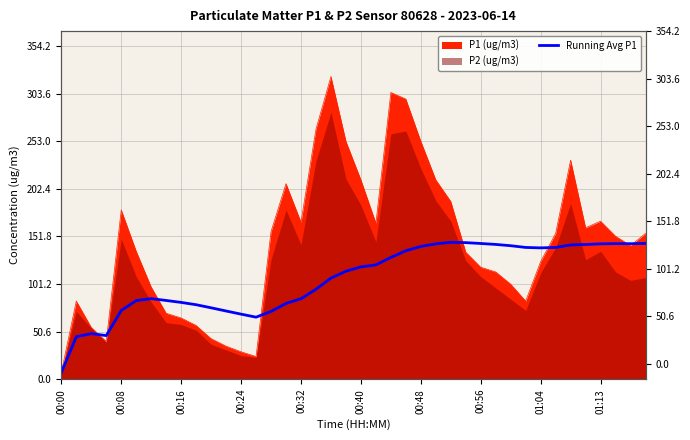

What is the difference between the maximum and minimum values?

138.6